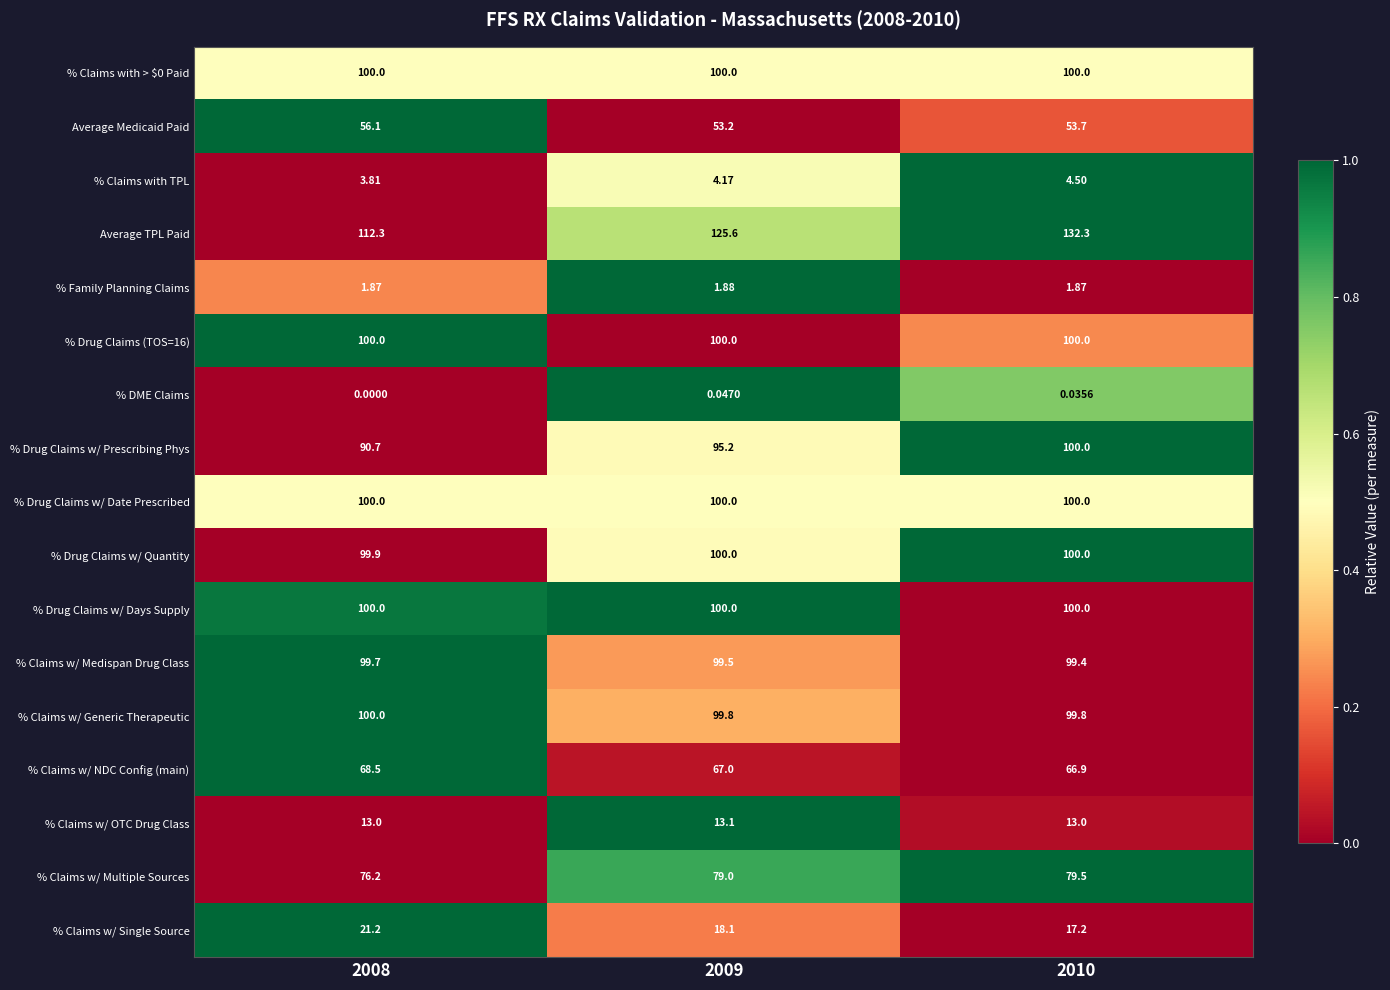

At how many categories does at least one series exceed 0?

3